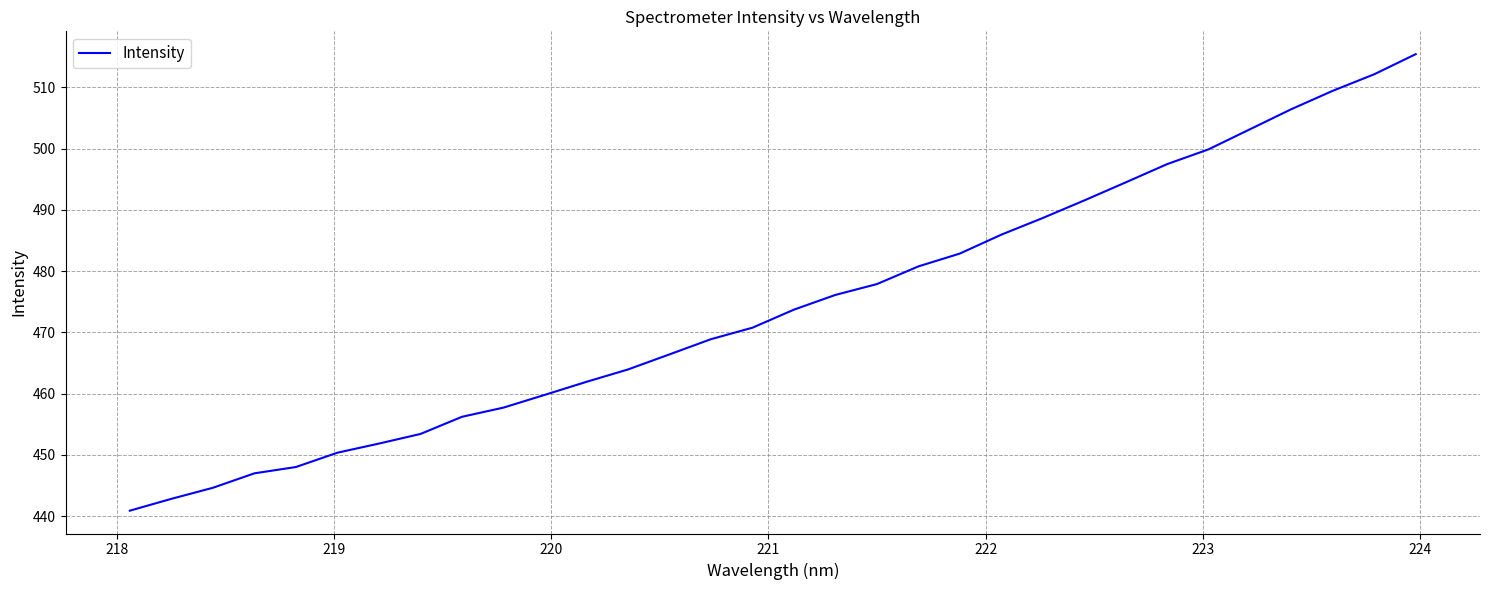

What is the greatest value displayed?

515.4